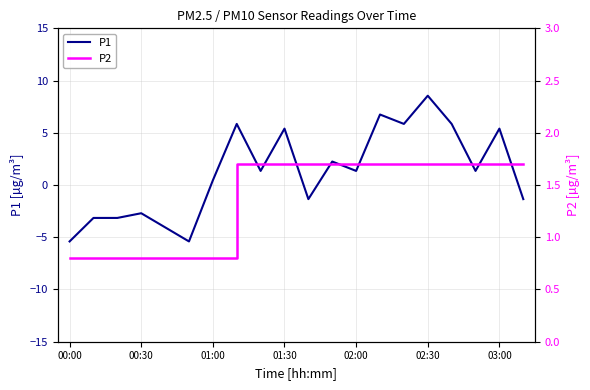

The P1 series shows 0.5 at 01:00. True or false?

True